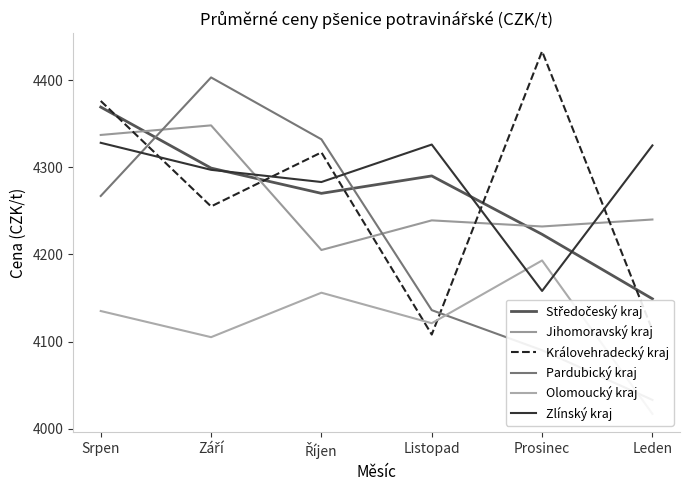

Rank the series at Listopad from highest to lowest value.

Zlínský kraj, Středočeský kraj, Jihomoravský kraj, Pardubický kraj, Olomoucký kraj, Královehradecký kraj